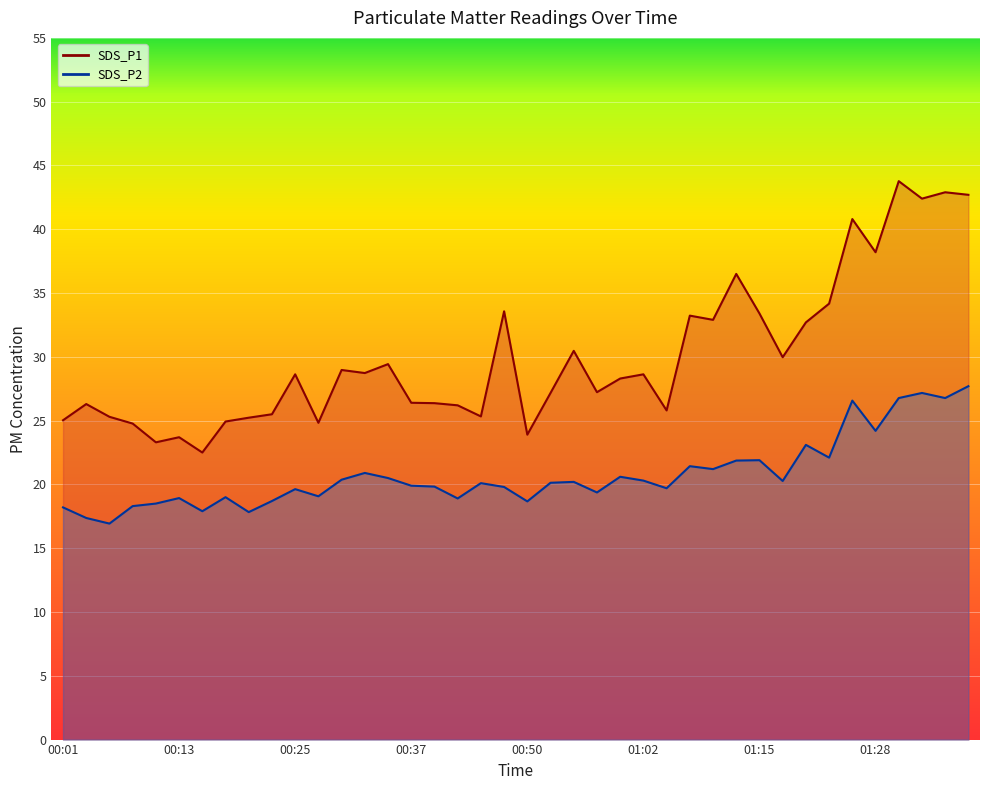

What is the maximum value shown in the chart?

43.8